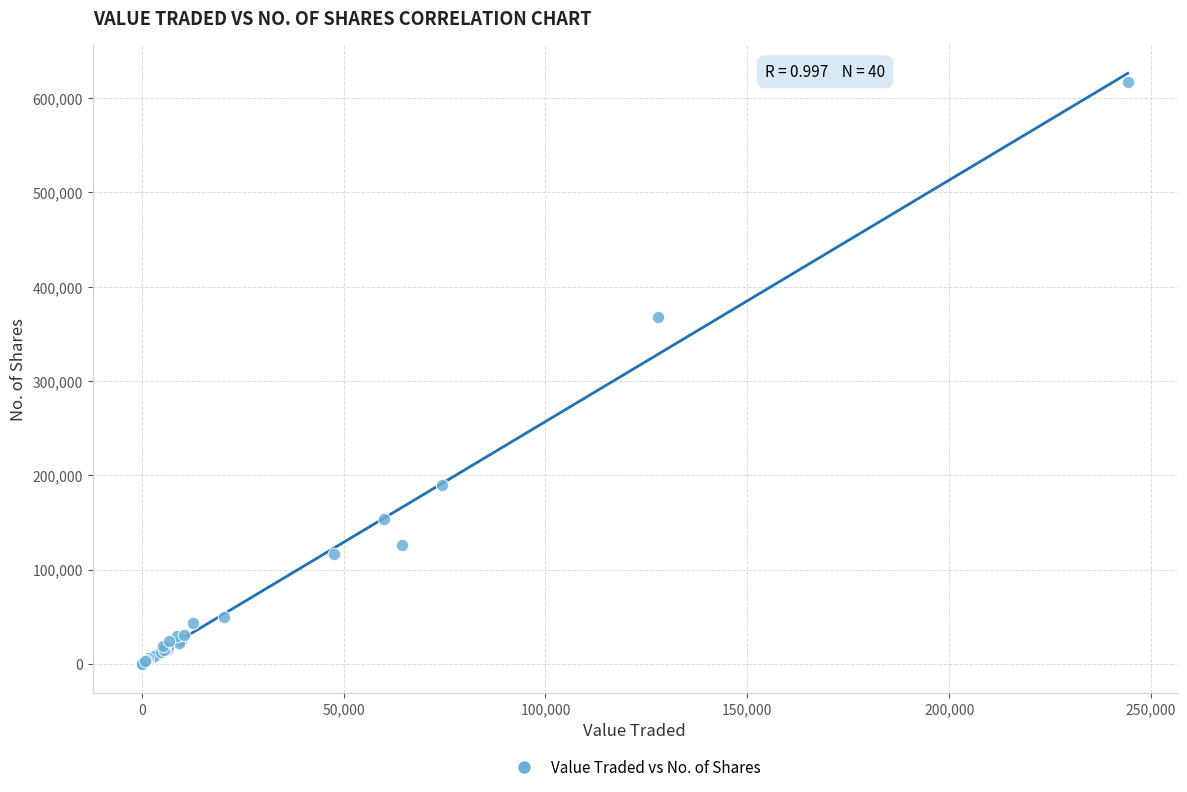

What Y value in the scatter plot is closest to 308517?

368120